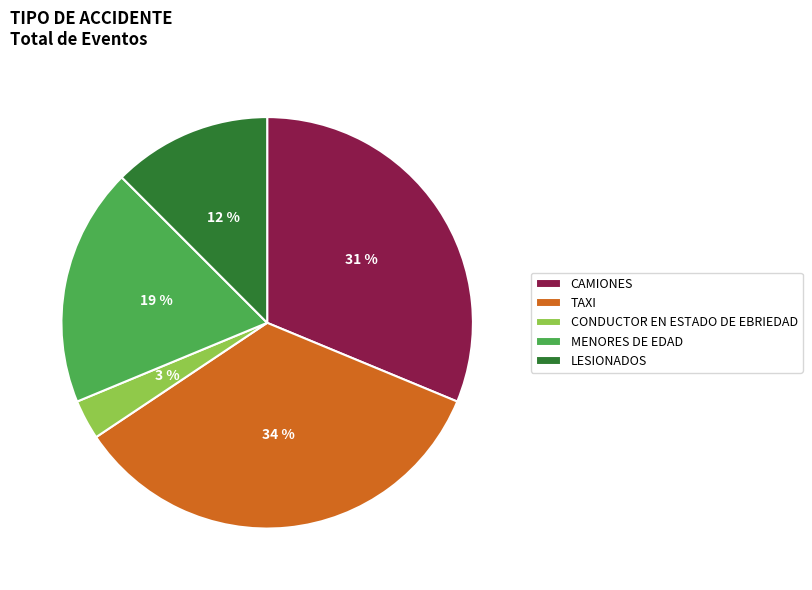

Rank the categories by value from lowest to highest.

CONDUCTOR EN ESTADO DE EBRIEDAD, LESIONADOS, MENORES DE EDAD, CAMIONES, TAXI